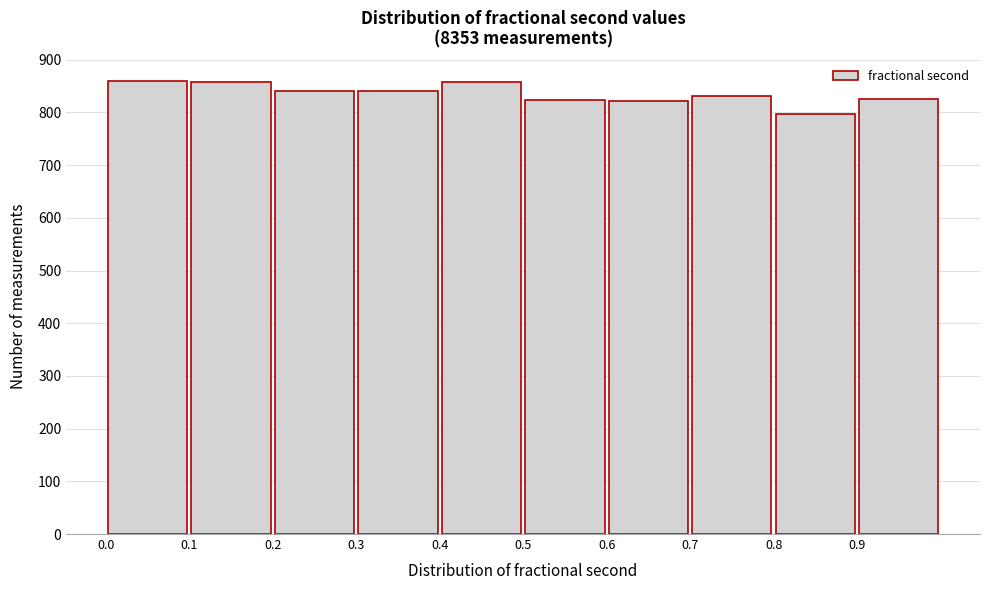

Reading left to right, transcribe this chart: for each bar, give the range it covers on the x-axis and its height. The values are not printed on the chart, so give them approximately, as read against the axis.

0.0 to 0.1: 860
0.1 to 0.2: 860
0.2 to 0.3: 840
0.3 to 0.4: 840
0.4 to 0.5: 860
0.5 to 0.6: 820
0.6 to 0.7: 820
0.7 to 0.8: 830
0.8 to 0.9: 800
0.9 to 1.0: 830